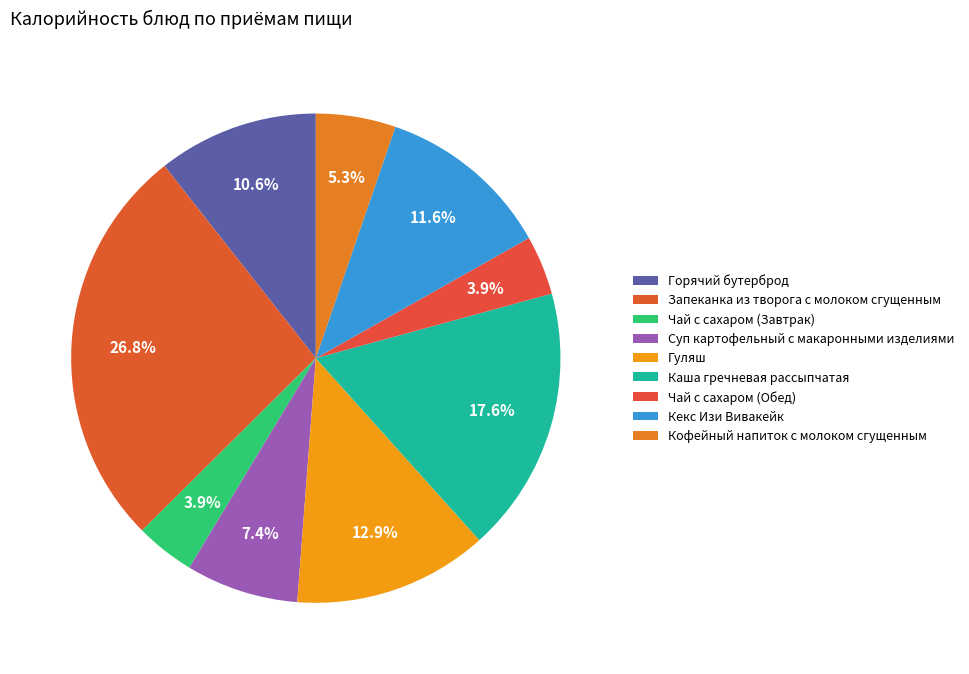

Does Кофейный напиток с молоком сгущенным represent more than half of the total?

No